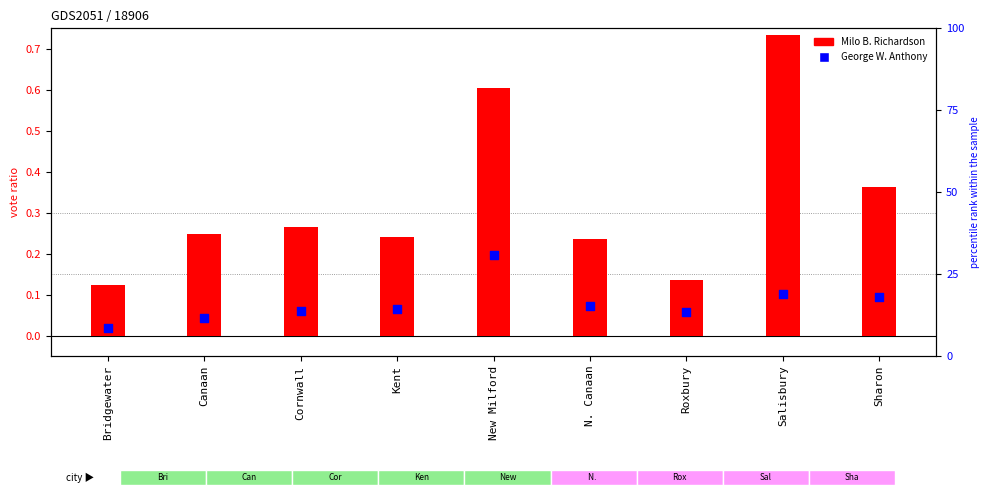

Is the value of George W. Anthony at Kent greater than the value of Milo B. Richardson at Roxbury?

No